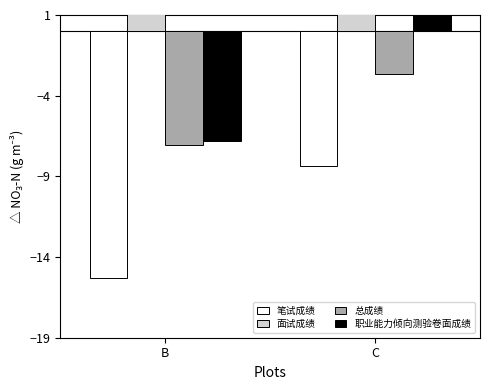

At which category is the sum across all series the highest?

C